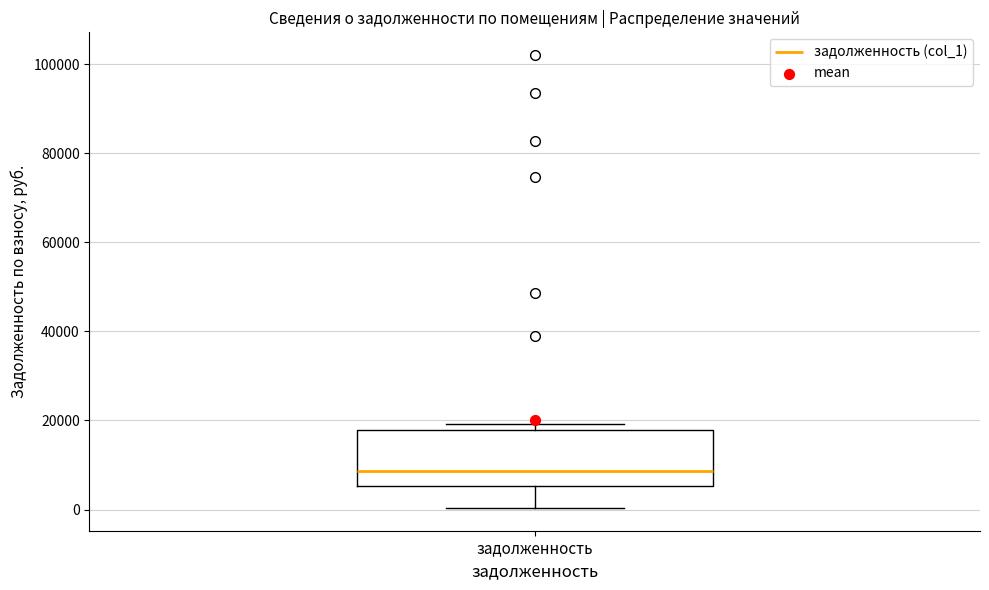

Transcribe this box plot: give where the median line is, the range the box spans, and where the two whiskers end, as read against the y-axis. The values are not printed on the chart, so give them approximately, as read against the axis.

median 8000, box 6000 to 18000, whiskers 0 to 20000